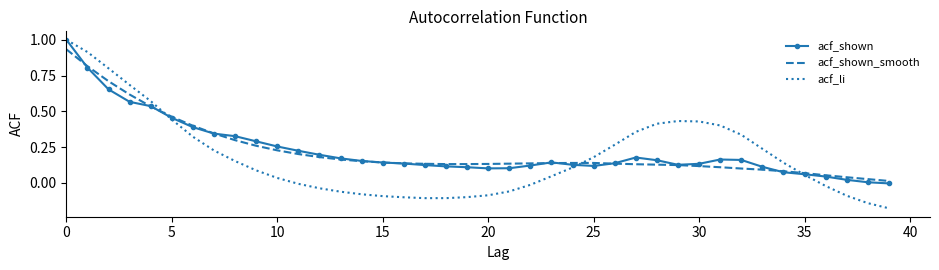

Which series has the widest spread of values?

acf_li